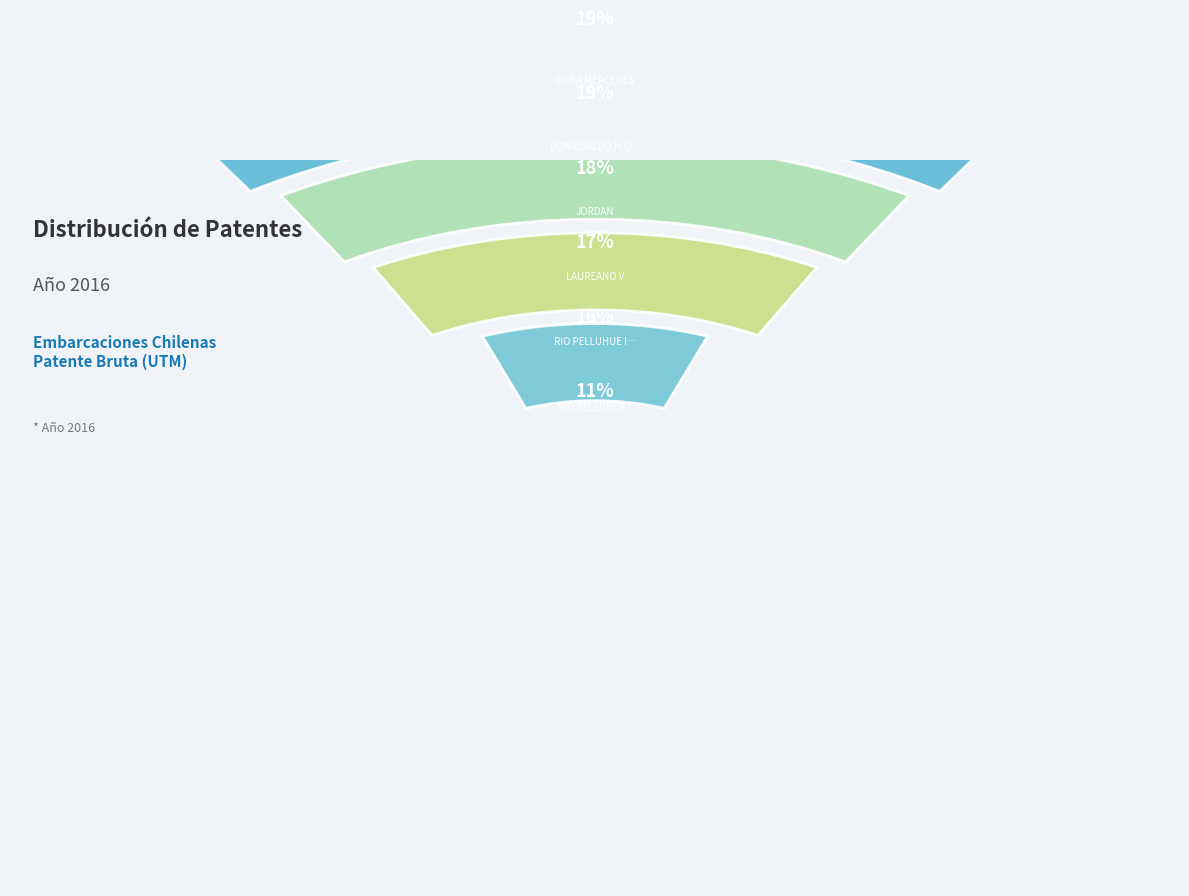

To the nearest percent, what is the combined percentage of JORDAN IV and MARINA II?

6%